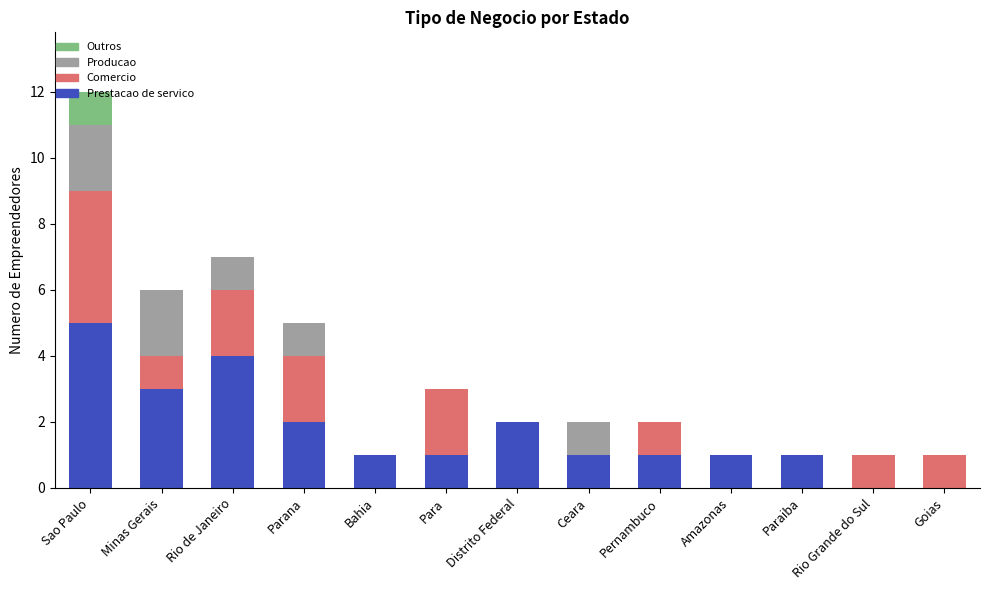

What is the sum of all Prestacao de servico values?

22